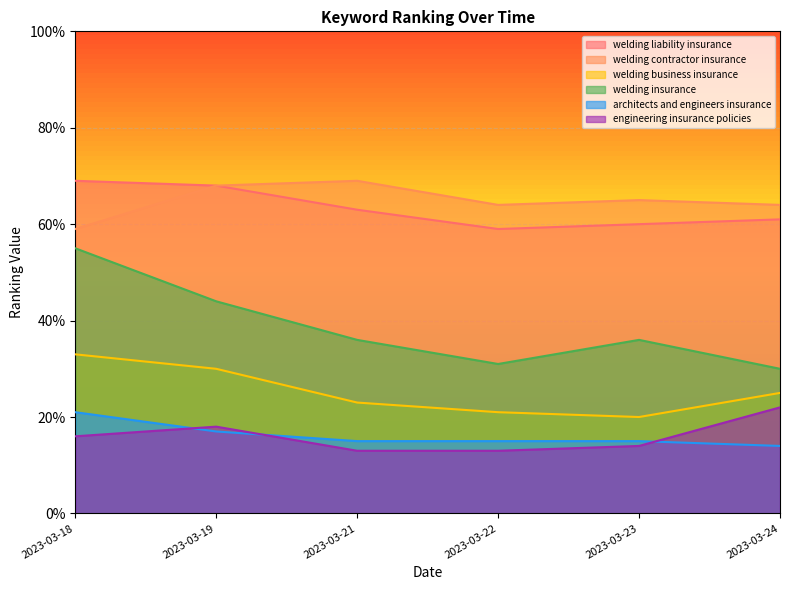

Is the value of welding liability insurance at 2023-03-22 greater than the value of welding contractor insurance at 2023-03-19?

No